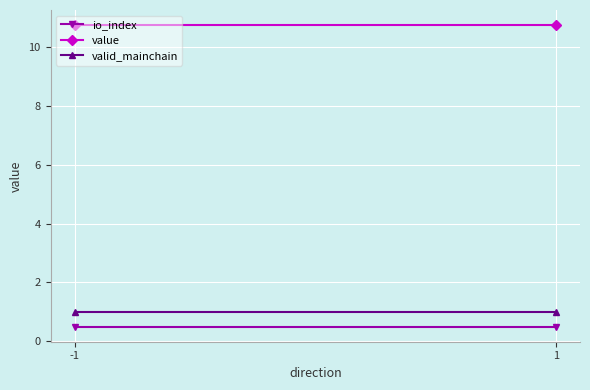

Which series has the widest spread of values?

io_index